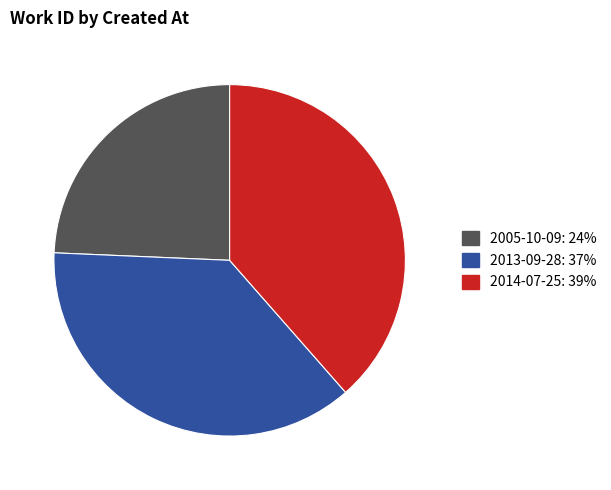

The 2013-09-28: 37% slice represents 37% of the pie. True or false?

True